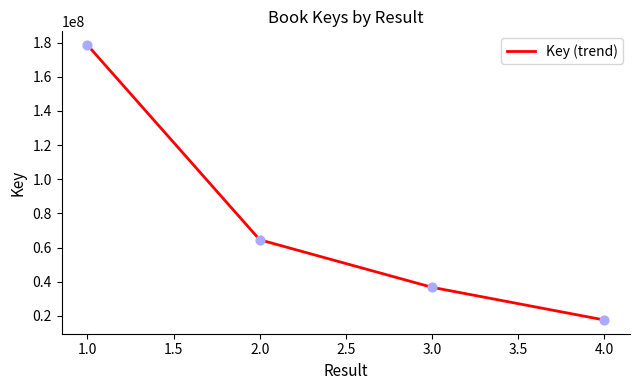

Approximately how many times larger is the value at 3.0 compared to 2.0?

0.6